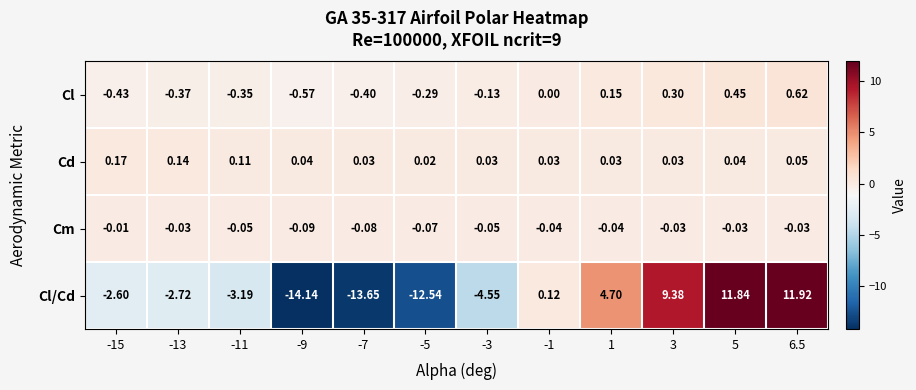

Rank the series by their maximum value, from highest to lowest.

Cl/Cd, Cl, Cd, Cm